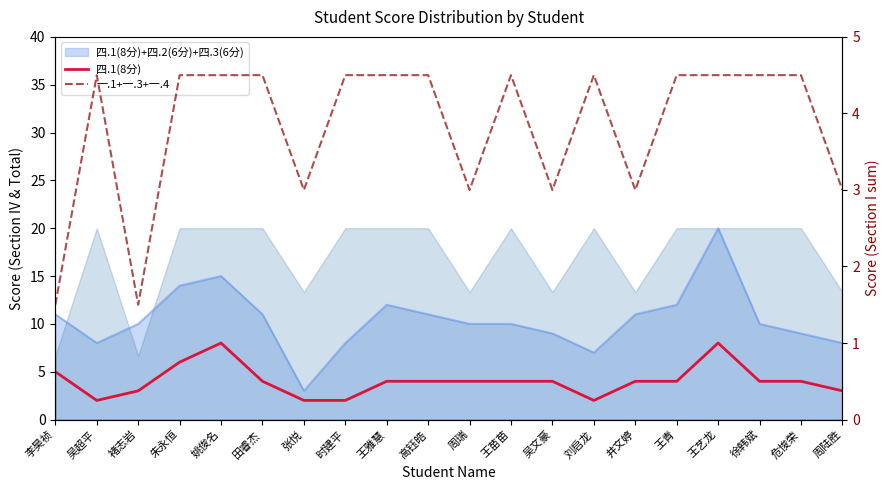

The 四.1(8分) series shows 1.7 at 李昊祯. True or false?

False